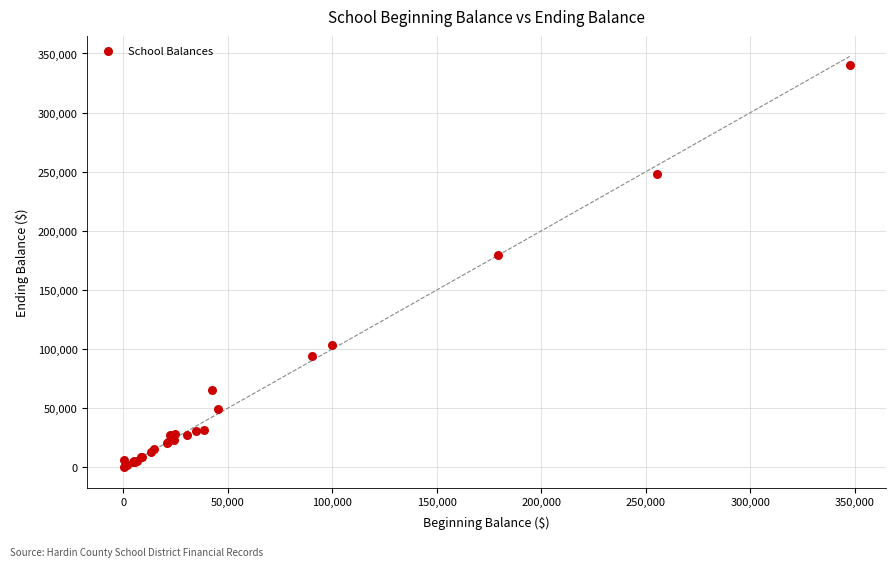

What Y value in the scatter plot is closest to 170171?

179812.0